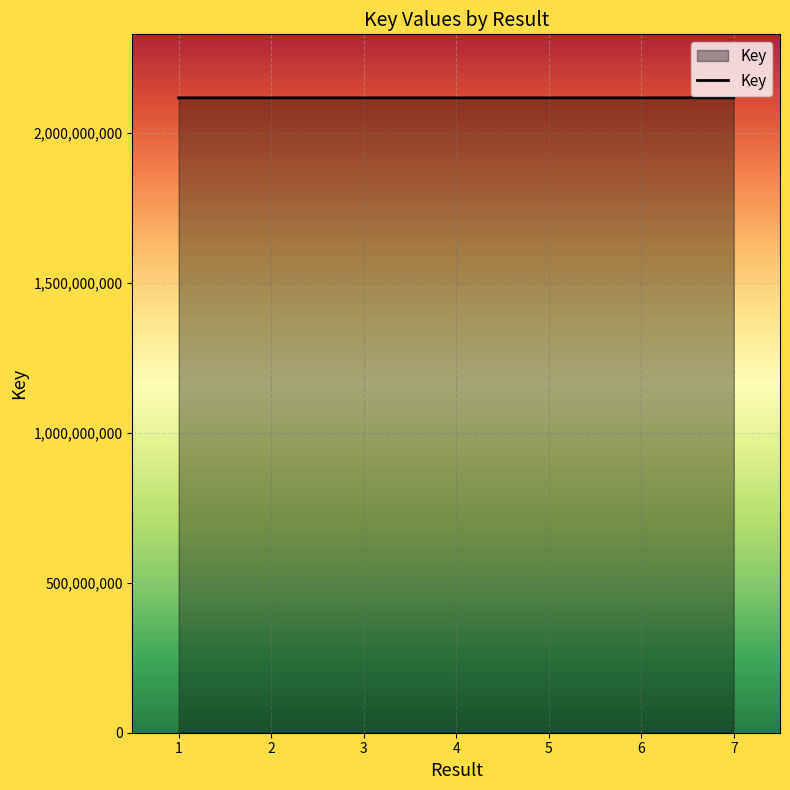

What is the maximum value shown in the chart?

2117925696